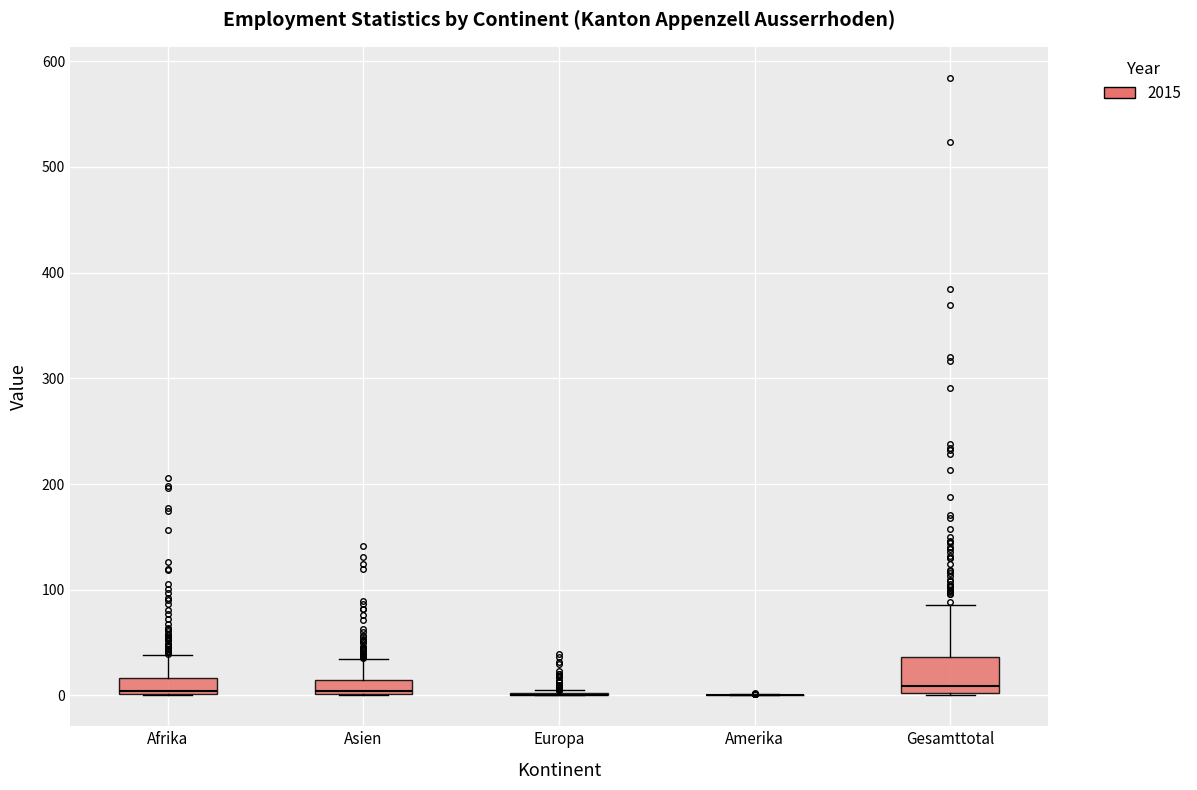

Comparing the boxes themselves (not the whiskers), which one is the tallest?

Gesamttotal